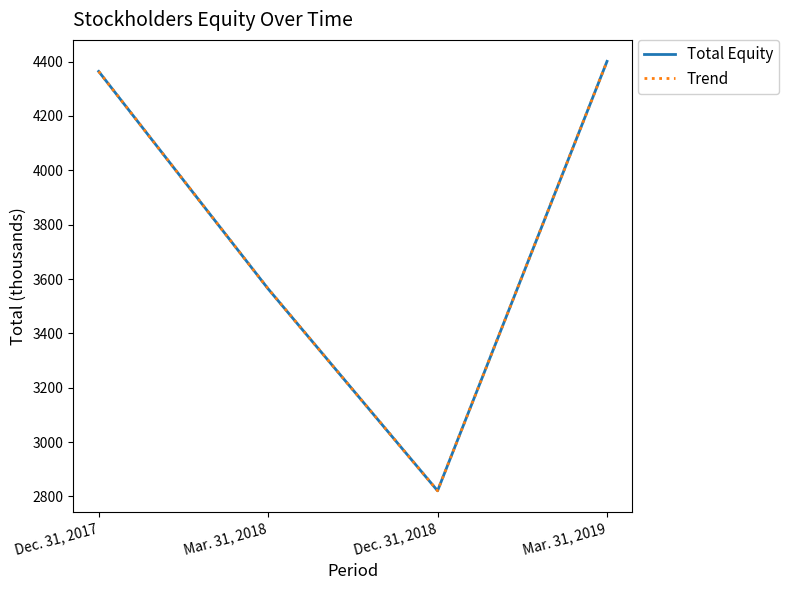

Is this an area chart (filled region under the line)?

No